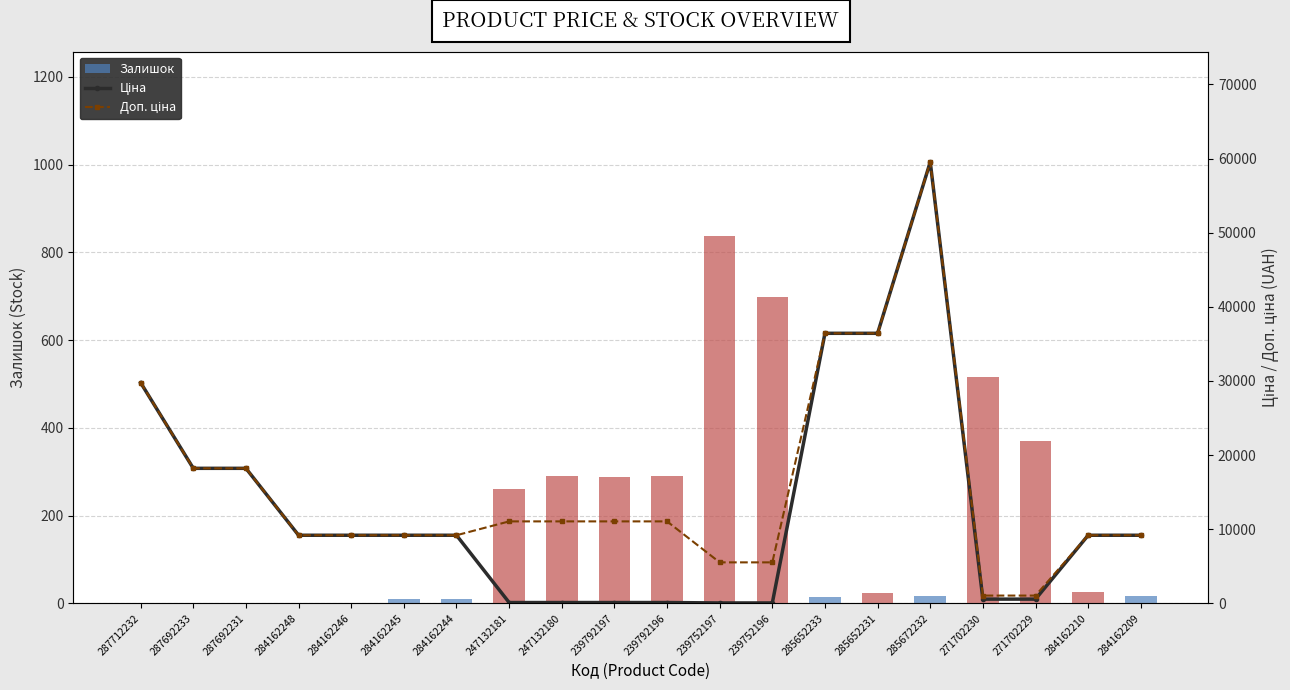

What is the sum of all Залишок values?

3670